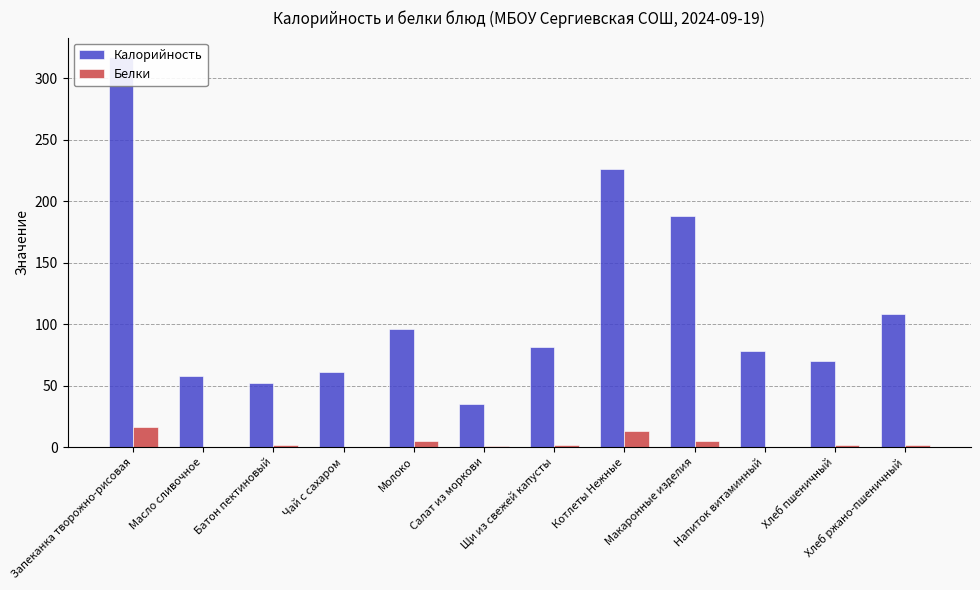

How many bars are there in each group?

2